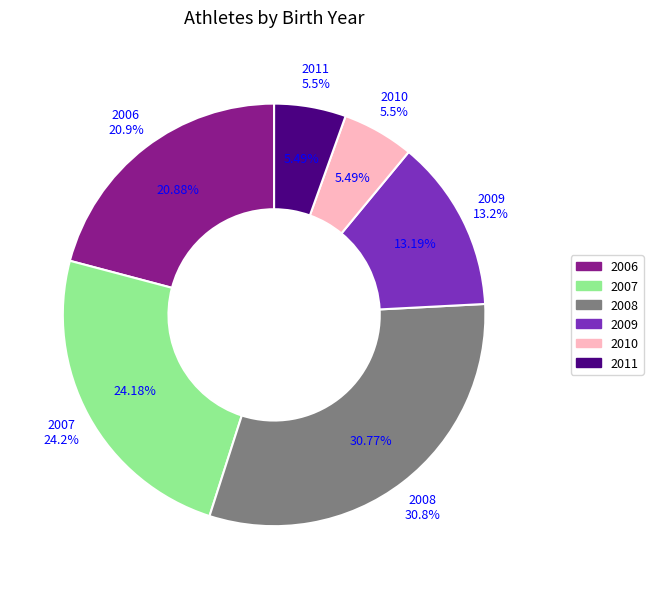

Is 2009 the majority of the pie?

No